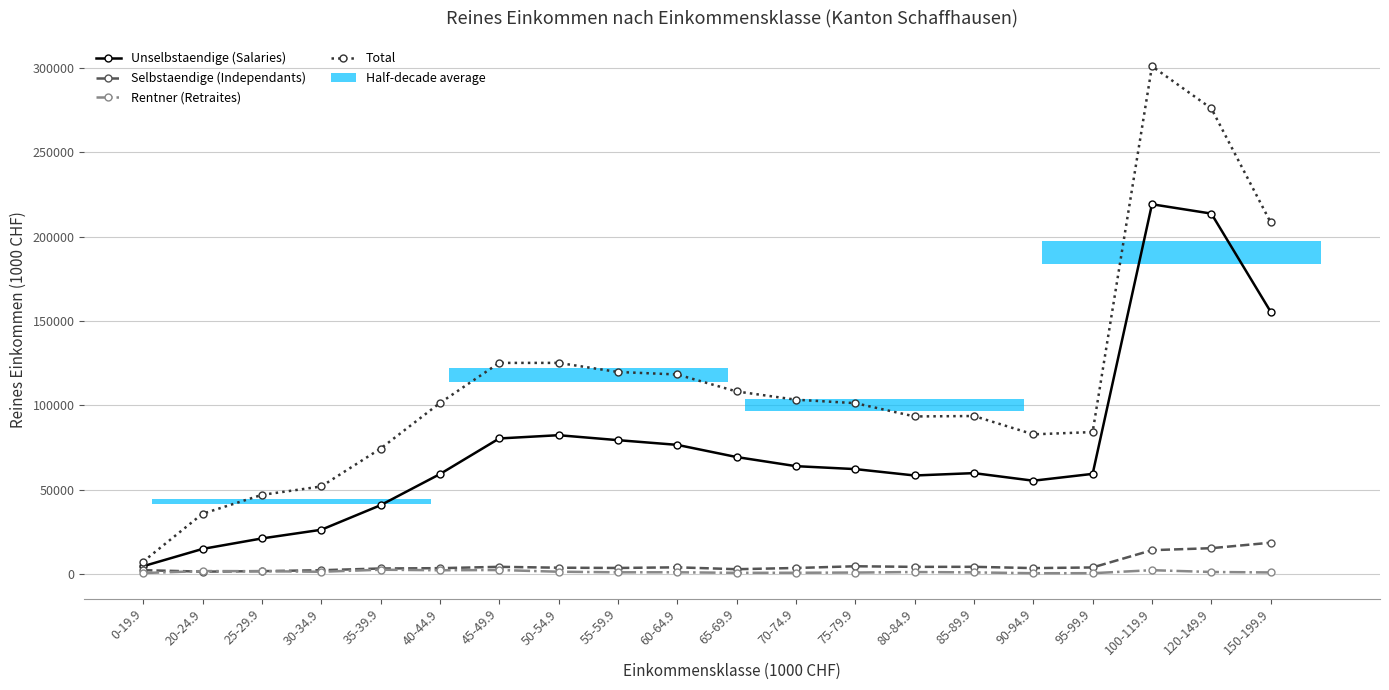

Reading left to right, what are all the values shown in this chart?

Unselbstaendige (Salaries): 4525.1	14782.3	21006.1	26146.3	40728.0	59177.9	80330.5	82267.7	79326.5	76531.4	69308.7	63900.3	62153.2	58360.9	59765.1	55265.3	59317.1	219289.1	213752.4	155514.2
Selbstaendige (Independants): 2179.5	1311.9	1603.8	2154.7	3183.8	3368.8	4168.6	3647.0	3494.5	3873.1	2758.3	3478.0	4503.8	4148.0	4179.7	3411.2	3789.5	14049.2	15228.8	18483.3
Rentner (Retraites): 474.0	1649.3	1584.3	1229.5	2448.2	2126.4	2270.9	1259.7	916.4	934.8	602.9	646.6	769.7	1077.9	870.6	369.5	388.3	2176.3	1107.8	836.7
Total: 7291.6	35649.9	46855.3	51845.5	74299.2	101362.6	125166.6	125168.4	119773.0	118293.4	108217.9	103328.8	101274.0	93394.2	93645.9	82768.7	84125.4	301190.9	276155.8	208511.3